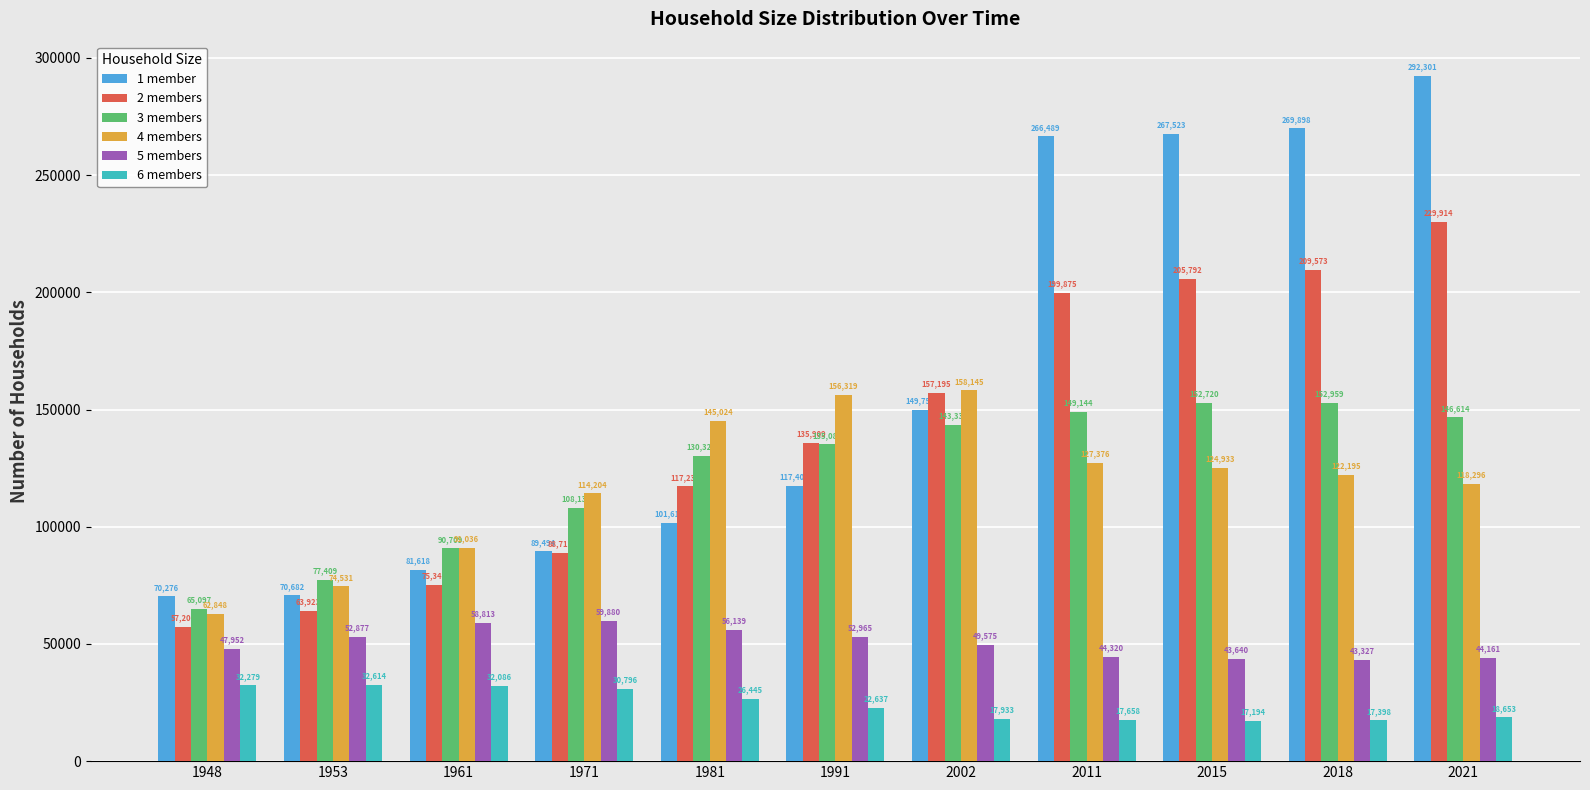

Which category has the highest value across all series?

2021